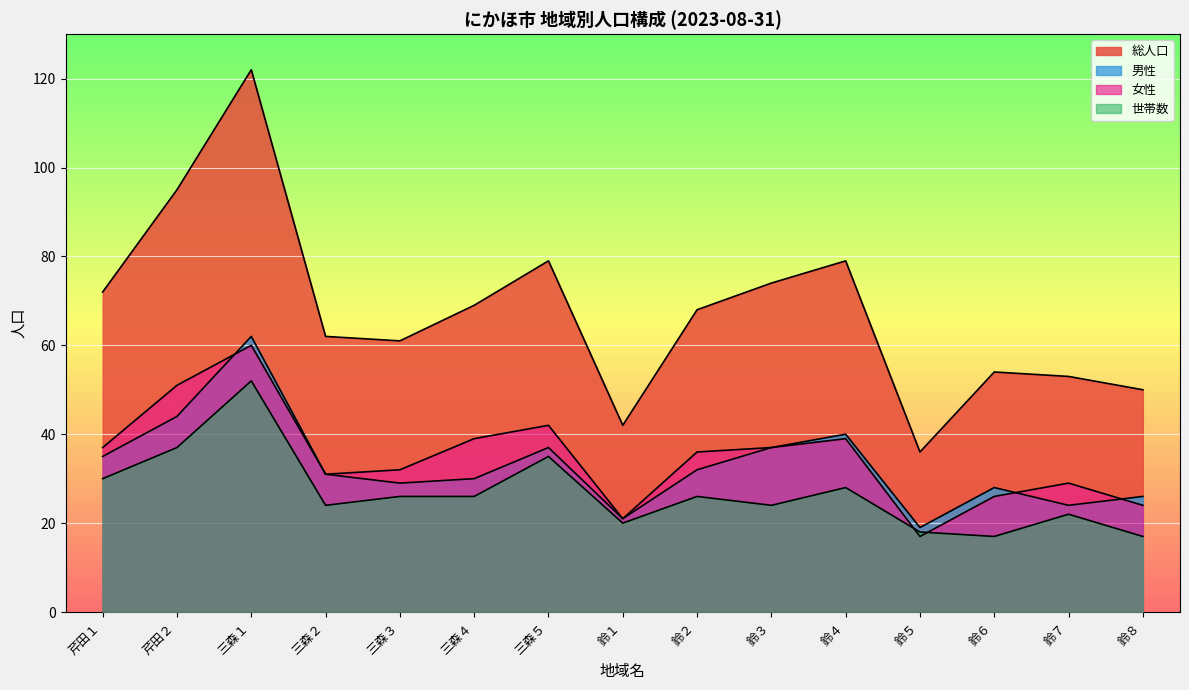

What is the difference between the 総人口 values at 鈴８ and 芹田１?

22